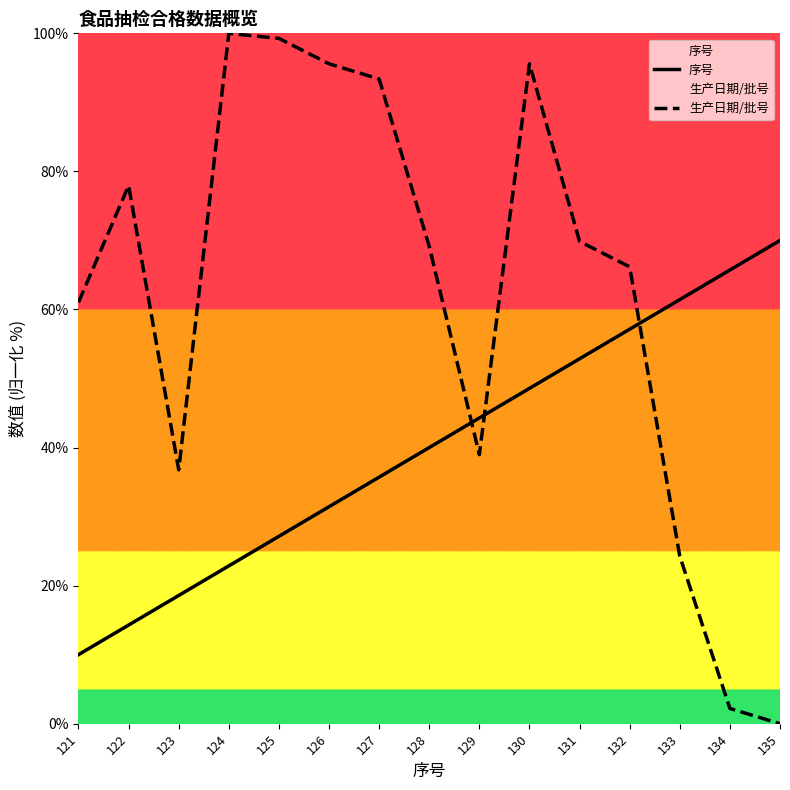

Is the value of 序号 at 127 greater than the value of 生产日期/批号 at 132?

No